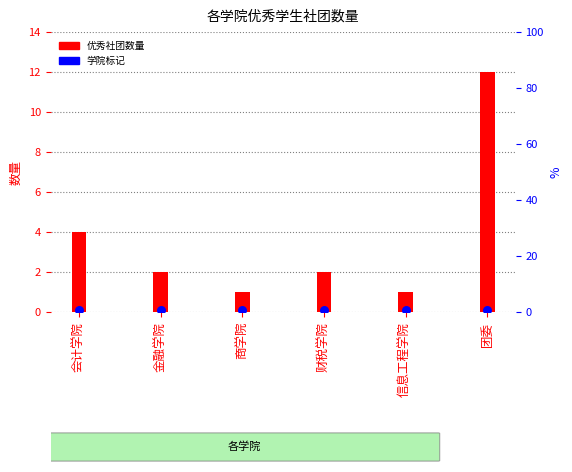

Which series has the largest Y range (max minus min)?

优秀社团数量